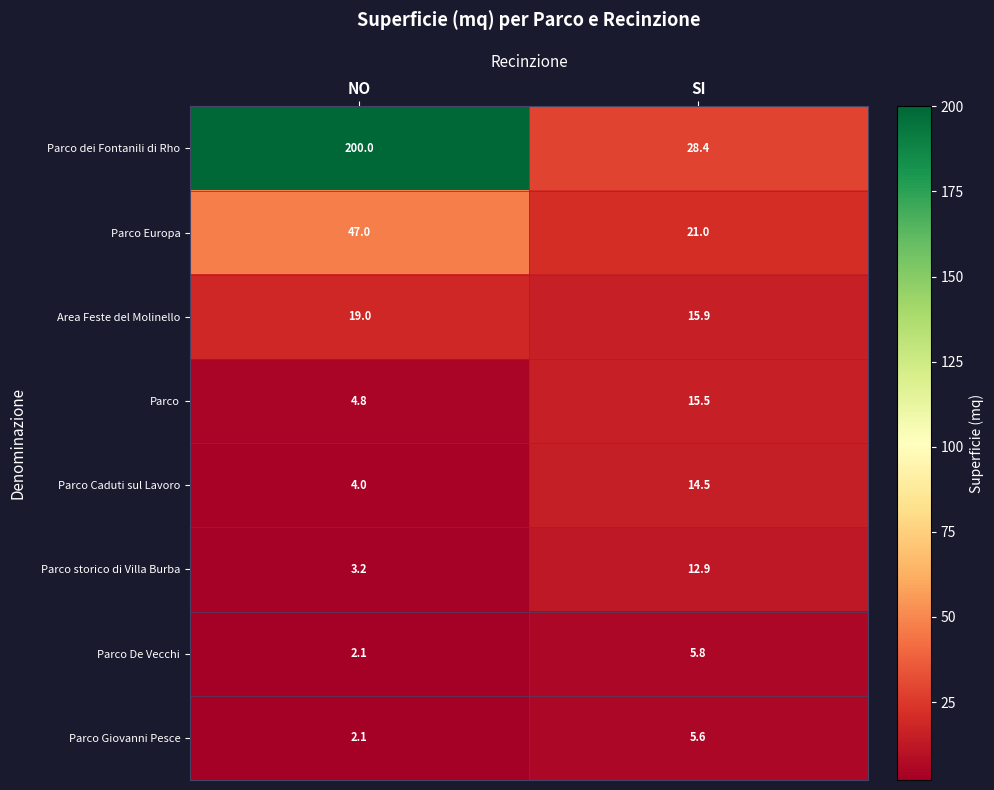

Which series has the largest total across all categories?

Parco dei Fontanili di Rho